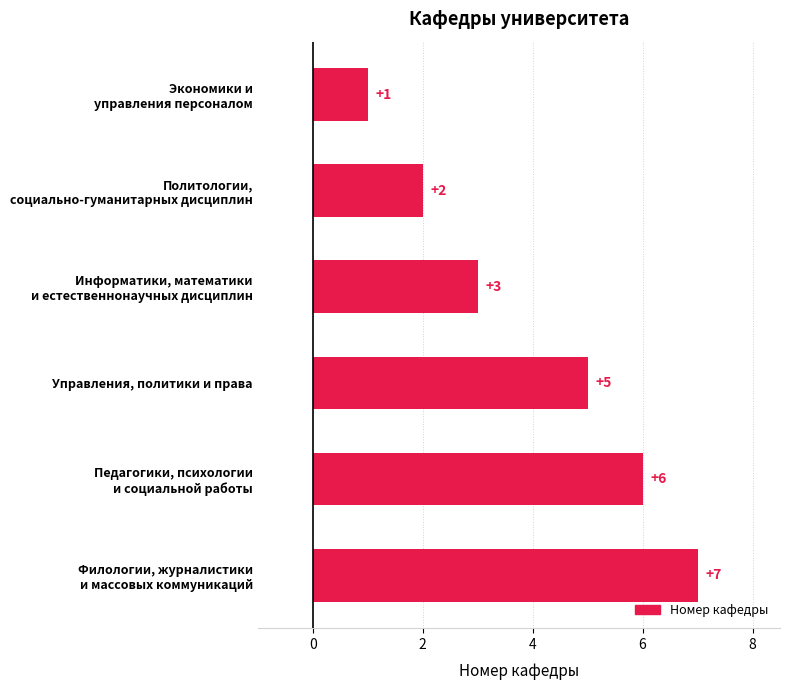

Which label corresponds to the smallest value in the chart?

Экономики и
управления персоналом